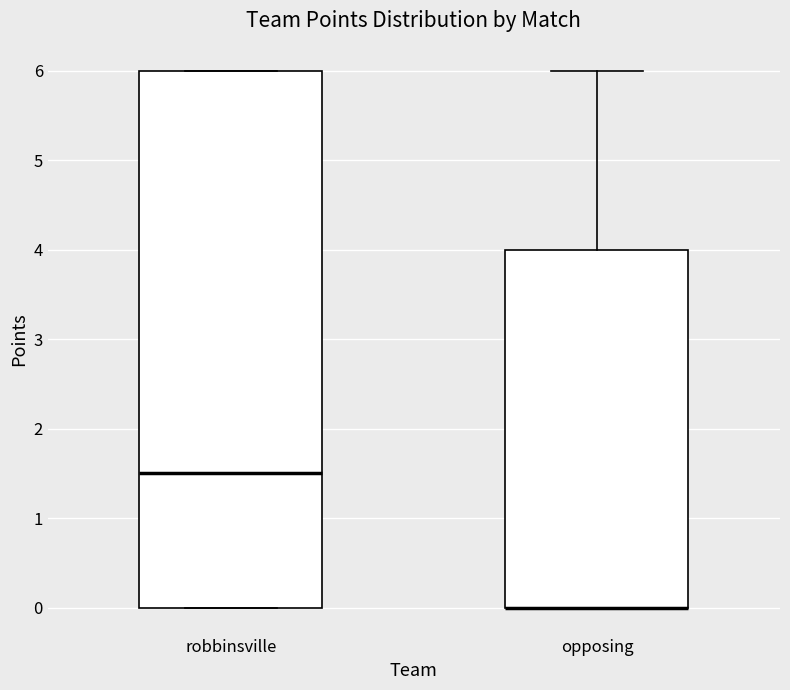

Reading left to right, read every box against the y-axis: the position of its median line, the range the box covers, and the ends of its whiskers. The values are not printed on the chart, so give them approximately, as read against the axis.

robbinsville: median 1.5, box 0.0 to 6.0, whiskers 0.0 to 6.0
opposing: median 0.0 (drawn on the box's lower edge), box 0.0 to 4.0, whiskers 0.0 to 6.0